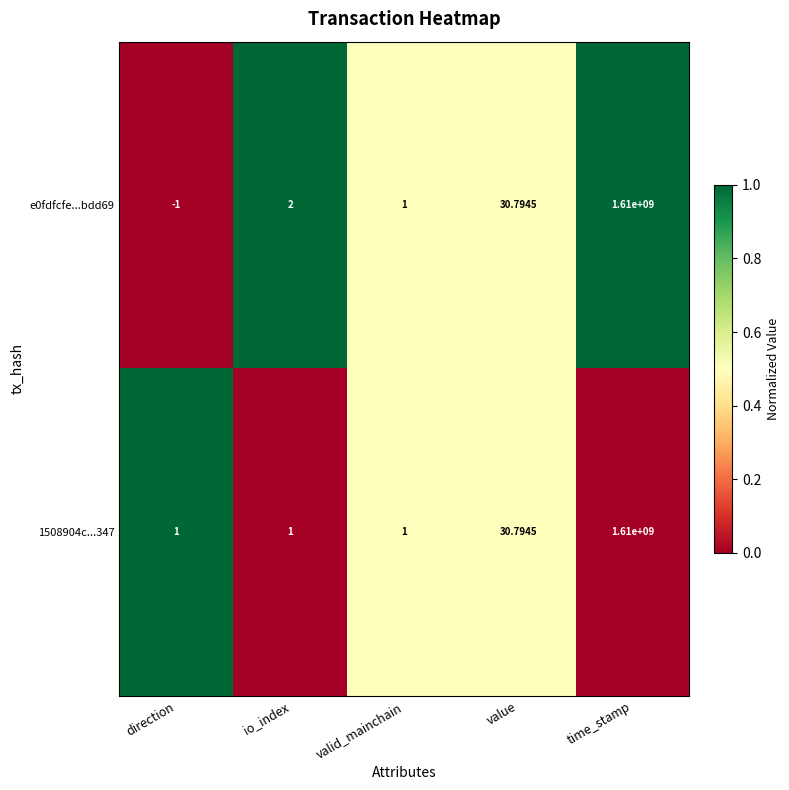

At which label is e0fdfcfe...bdd69 closest to 804999999?

value